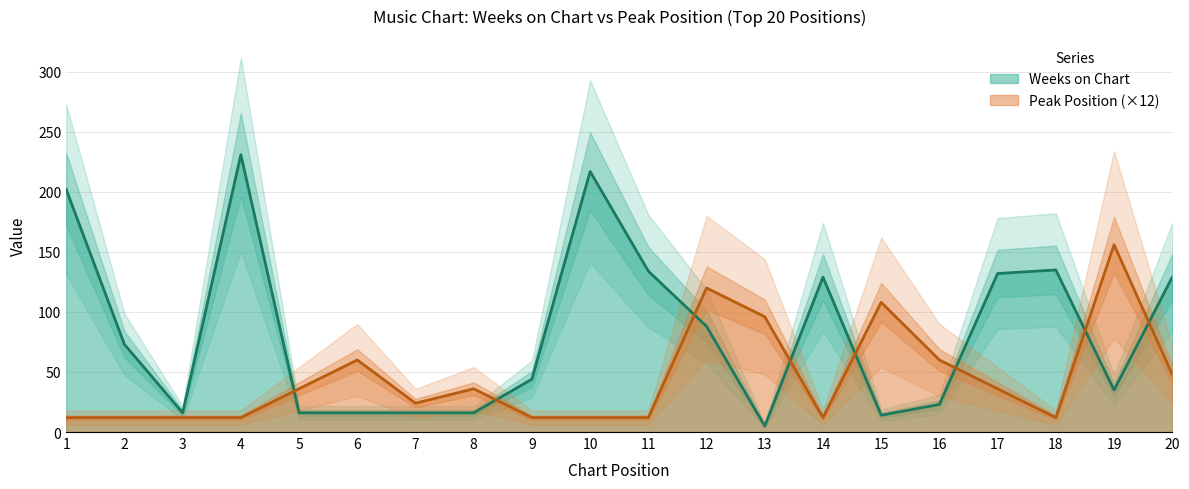

Reading left to right, transcribe all the data shown in this chart.

Weeks on Chart: 202	73	16	231	16	16	16	16	44	217	134	88	5	129	14	23	132	135	35	129
Peak Position: 12	12	12	12	36	60	24	36	12	12	12	120	96	12	108	60	36	12	156	48